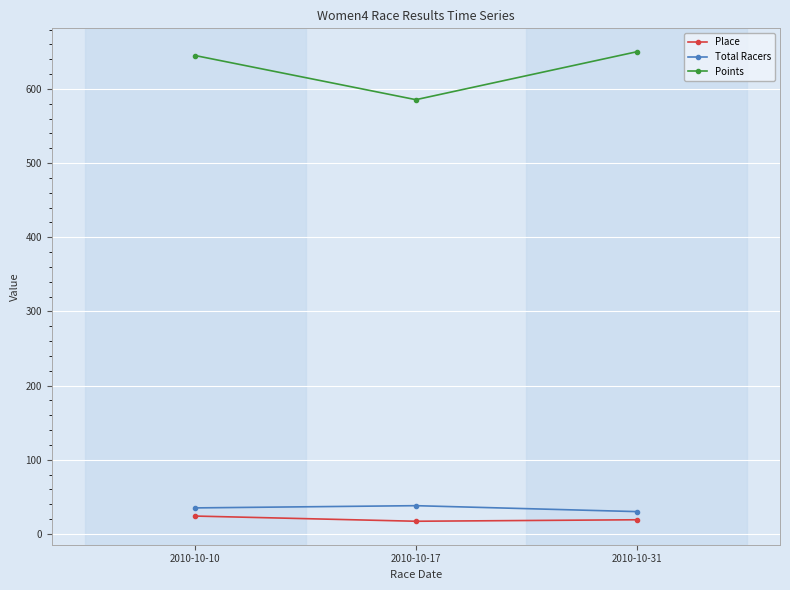

What is the difference between the maximum and minimum values in the Points series?

64.6